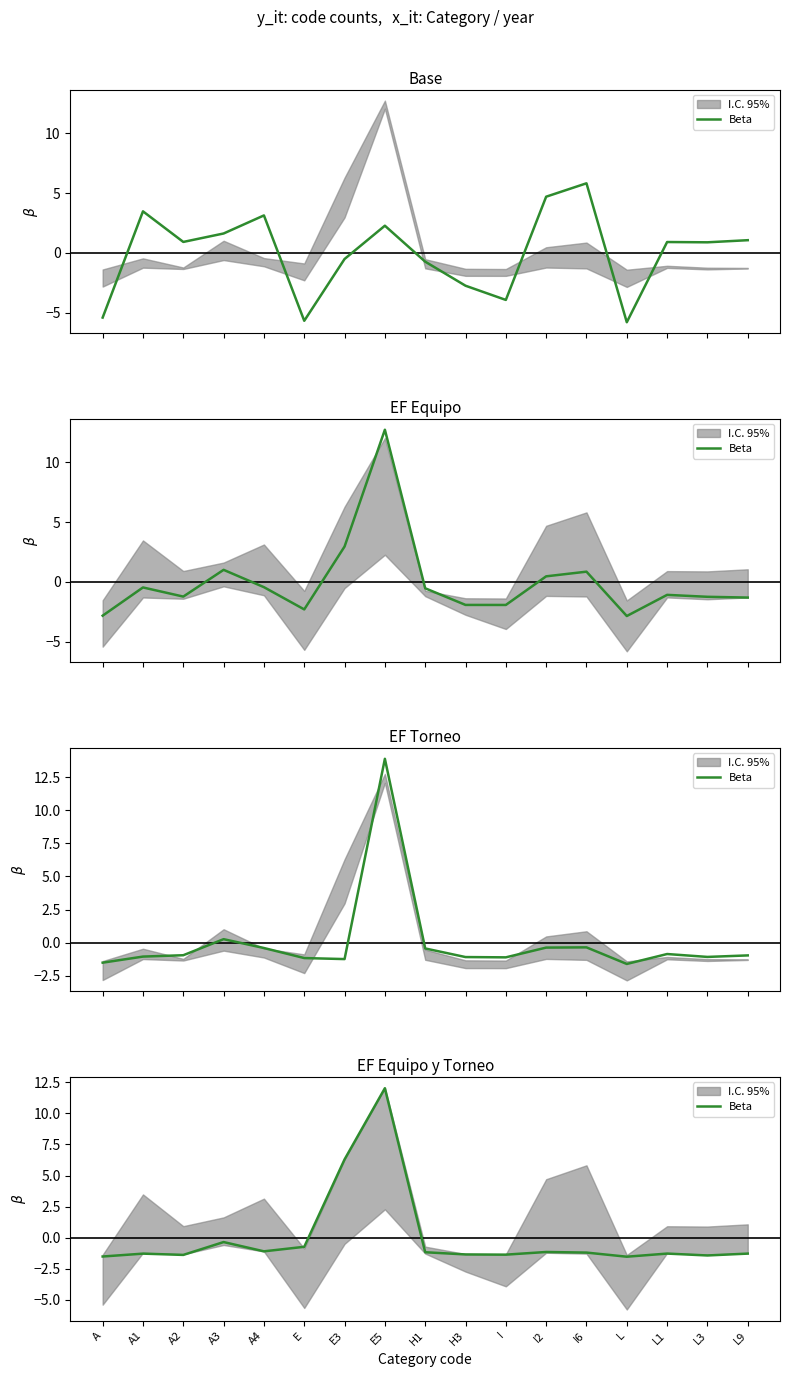

List the labels in order of value, largest first.

E5, E3, A3, E, A4, I2, H1, I6, L1, L9, A1, H3, I, A2, L3, A, L